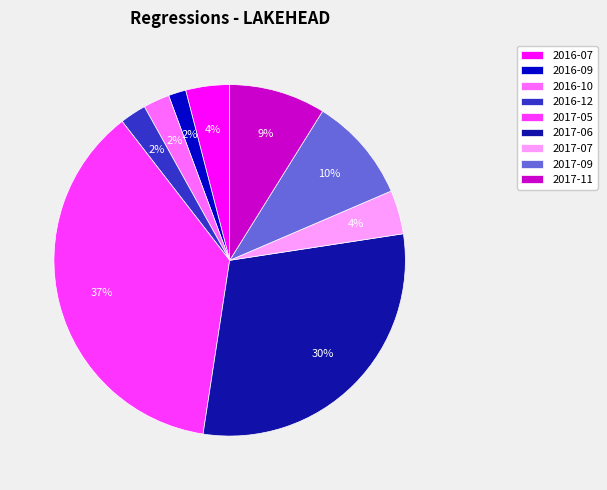

Which category has the biggest portion of the pie?

2017-05